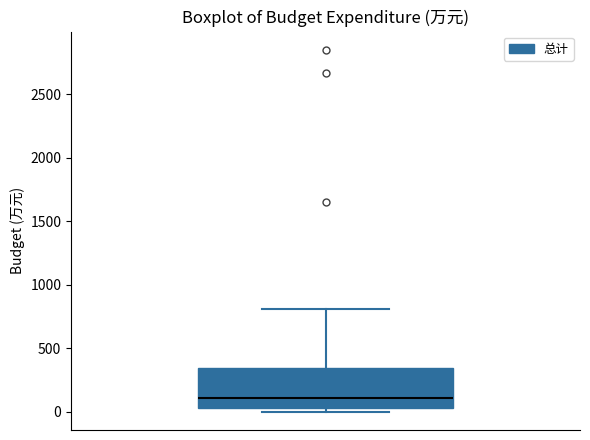

Read this box plot against the y-axis: the position of the median line, the range covered by the box, and the ends of both whiskers. The values are not printed on the chart, so give them approximately, as read against the axis.

median 100, box 50 to 350, whiskers 0 to 800